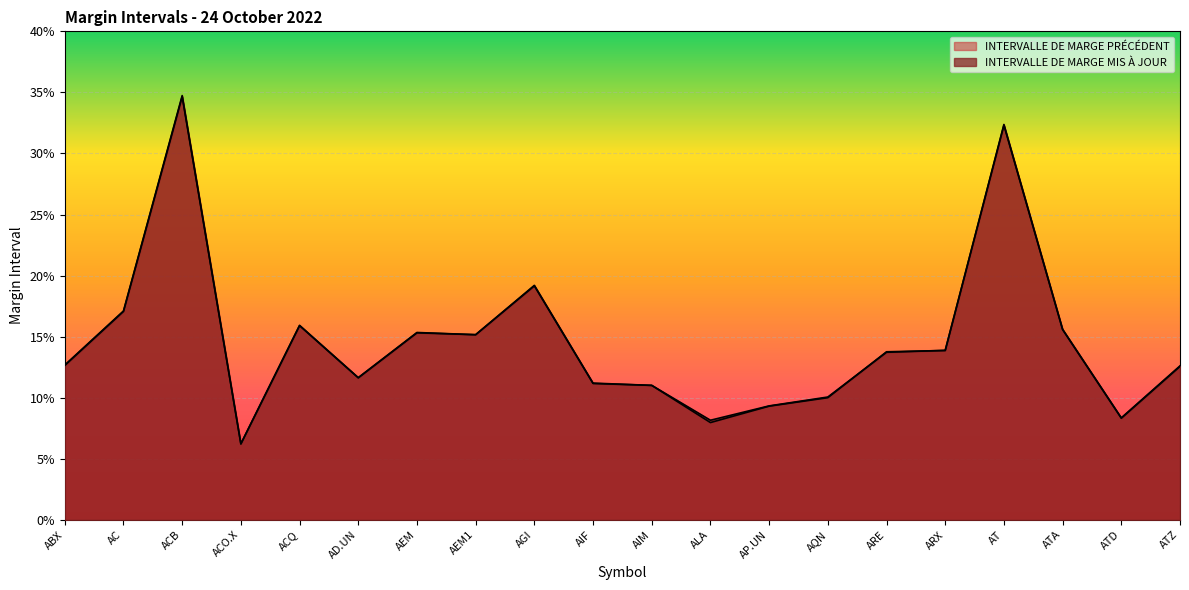

True or false: INTERVALLE DE MARGE MIS À JOUR has a value of 0.1 at AIF.

True